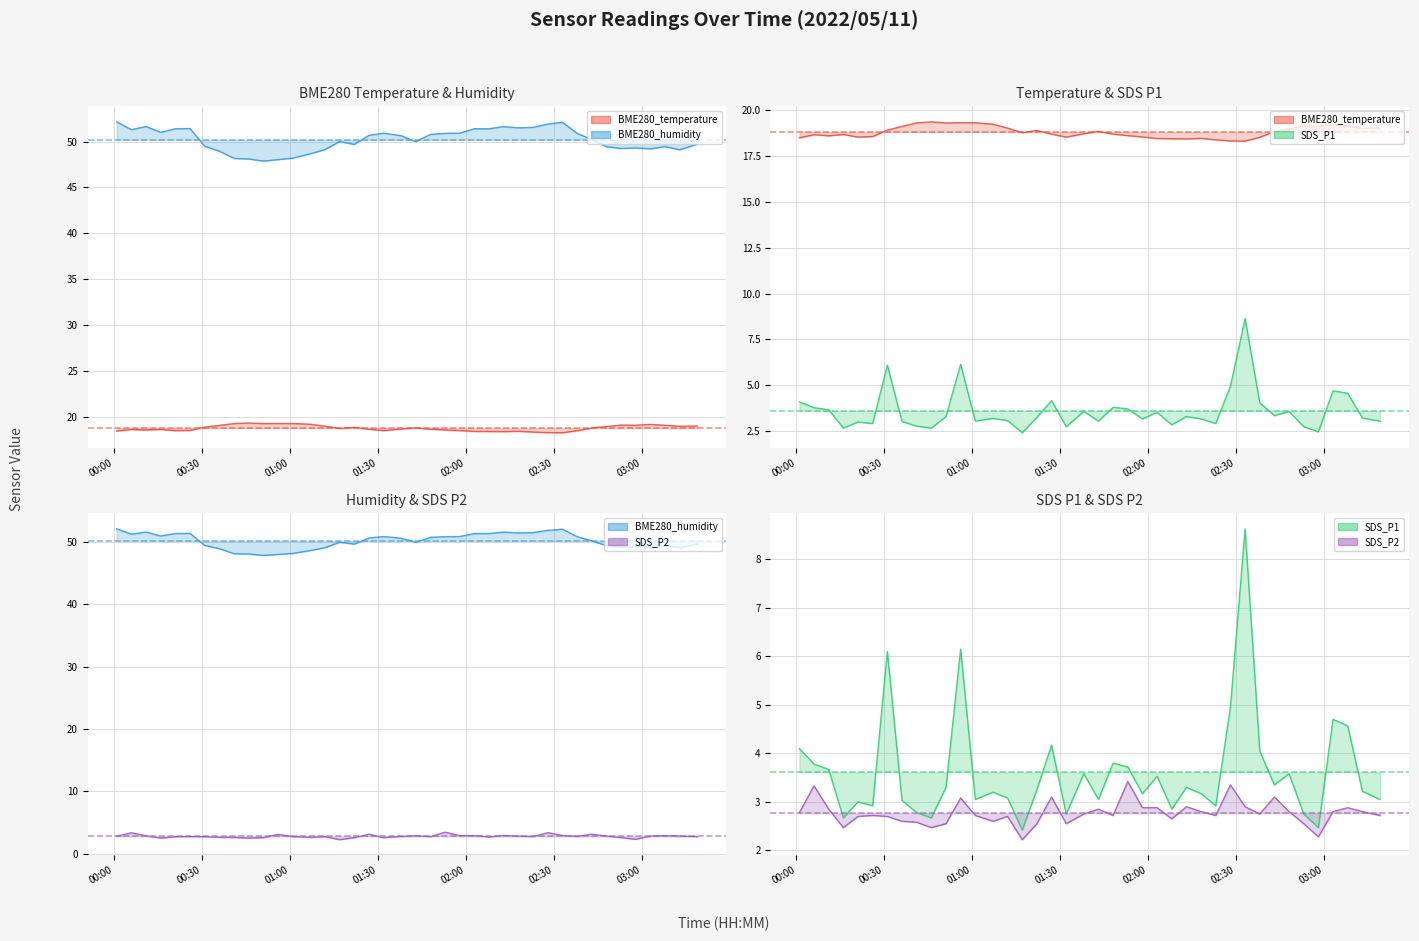

How many interior local peaks does the BME280_humidity line series have?

8